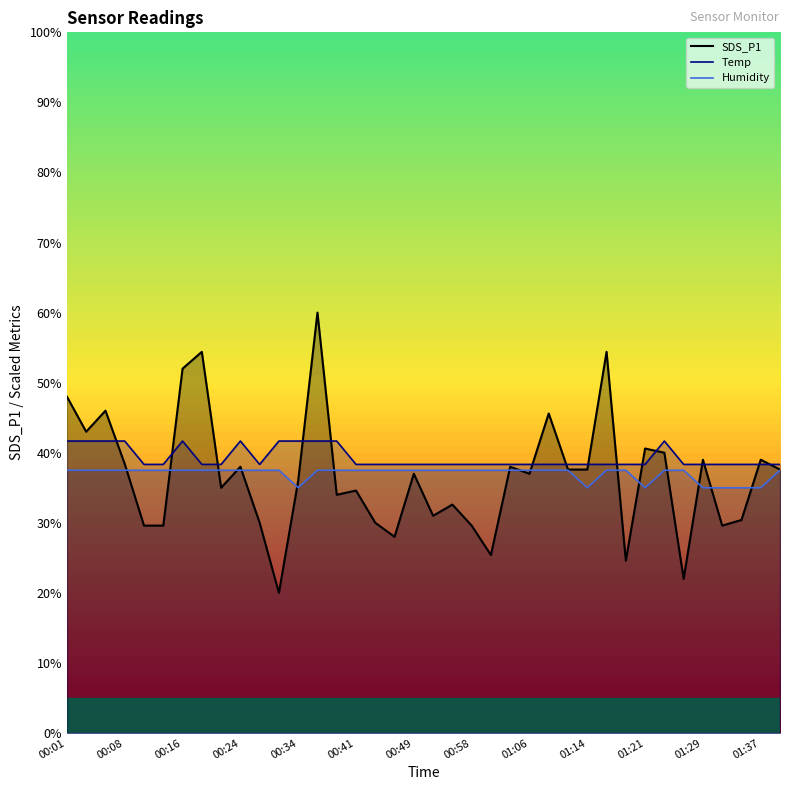

What position from the right is 00:13?

33